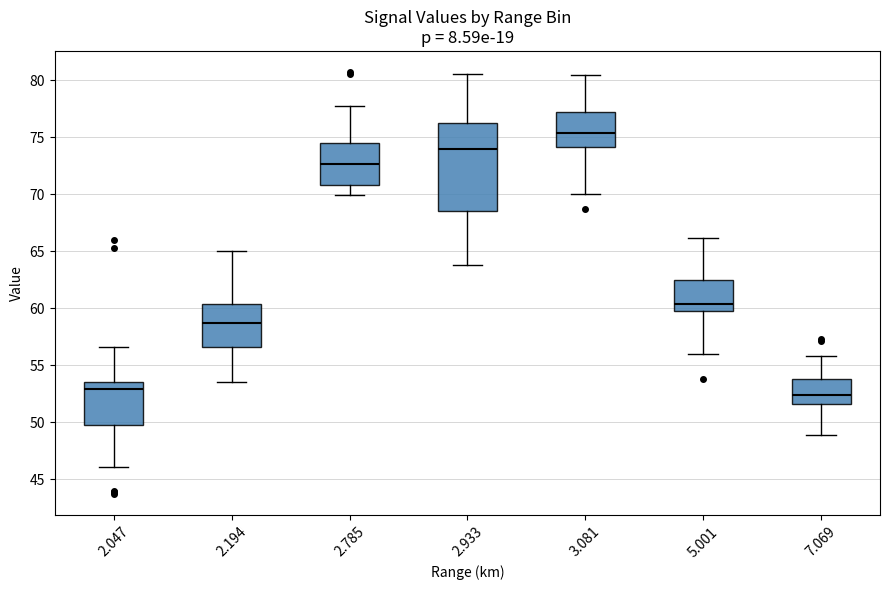

Where does the upper whisker of the box at x = 2.194 end on the y-axis? The values are not printed on the chart, so give them approximately, as read against the axis.

65.0